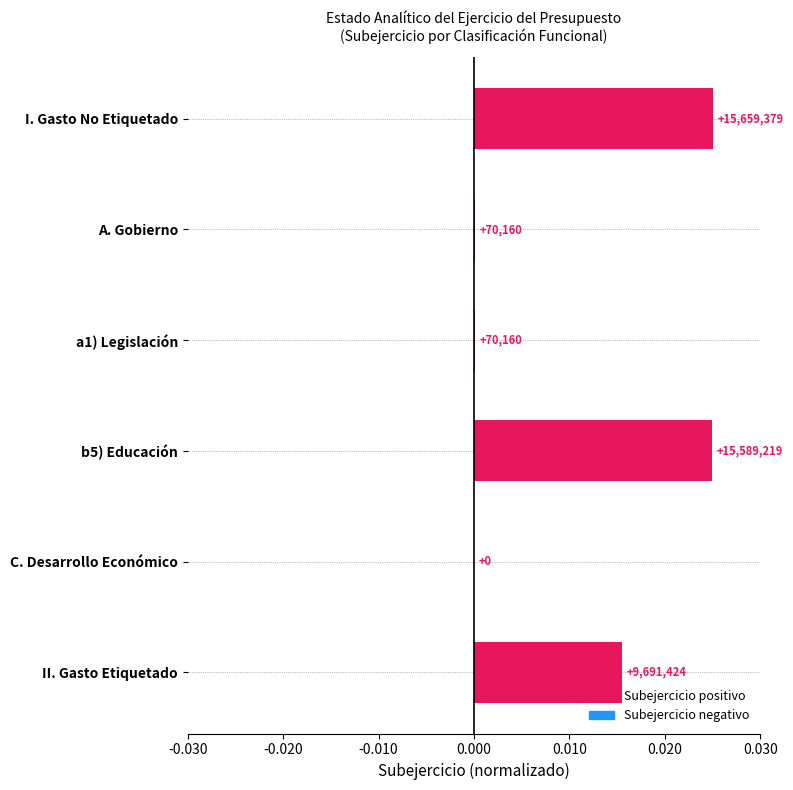

True or false: the data shows 0.0 at C. Desarrollo Económico.

True